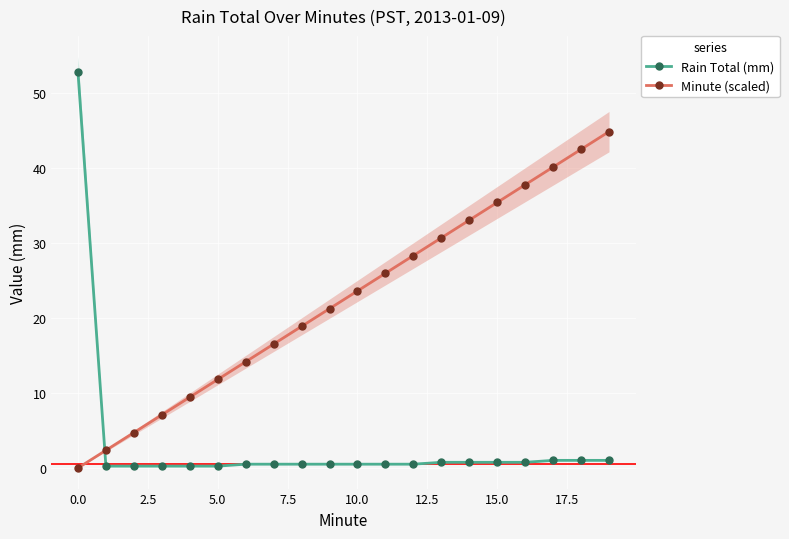

True or false: Minute (scaled) has more than 0 points higher than both neighbors.

False